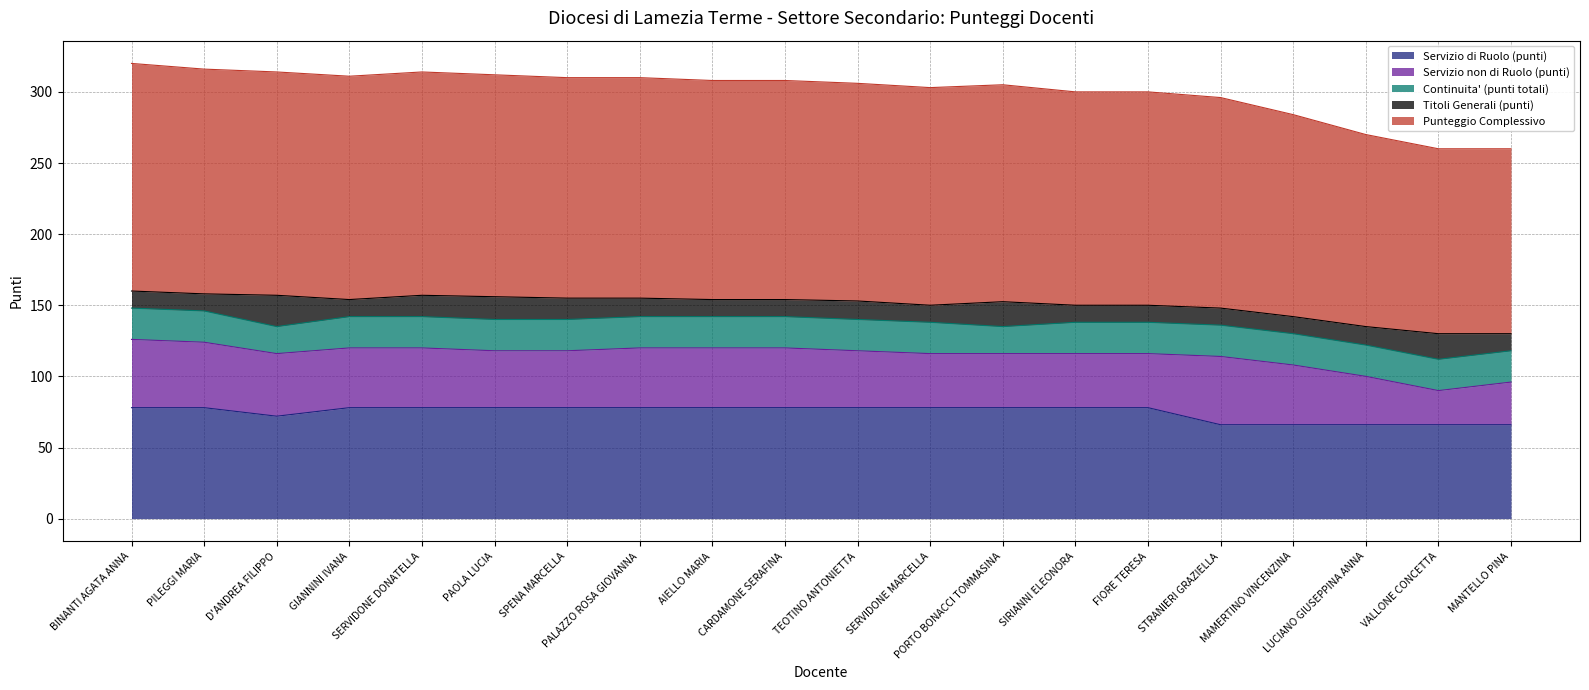

Which series changed the most between TEOTINO ANTONIETTA and MAMERTINO VINCENZINA?

Servizio di Ruolo (punti)